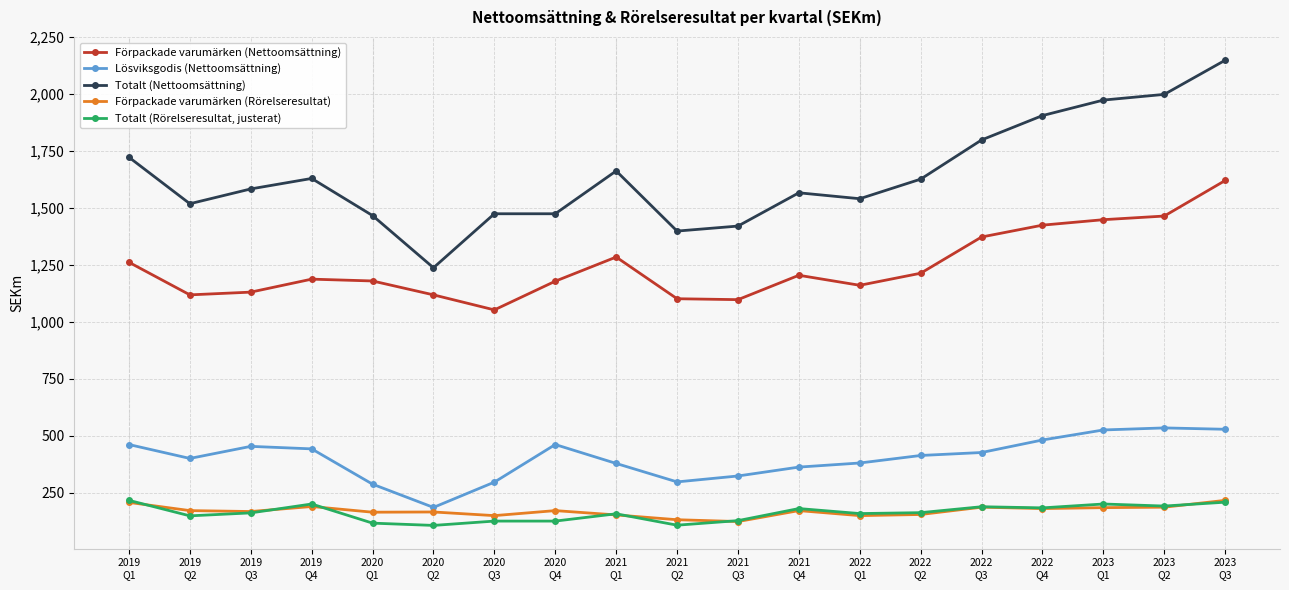

Which series has the widest spread of values?

Totalt (Nettoomsättning)